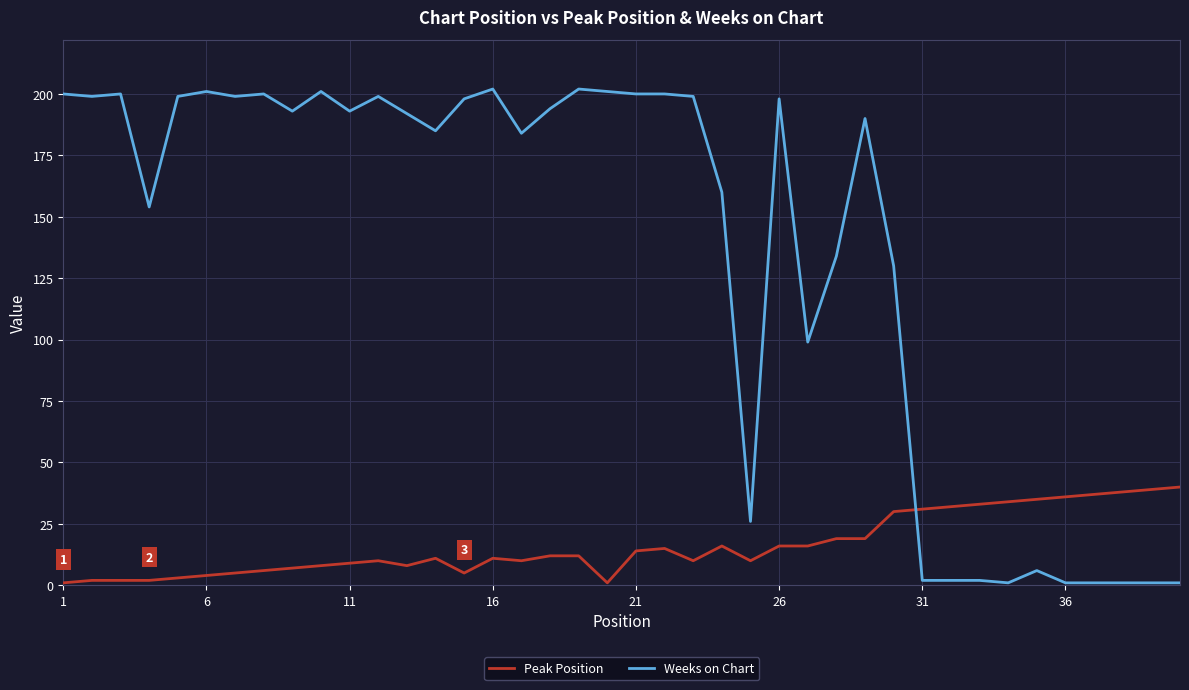

What is the greatest value displayed?

202